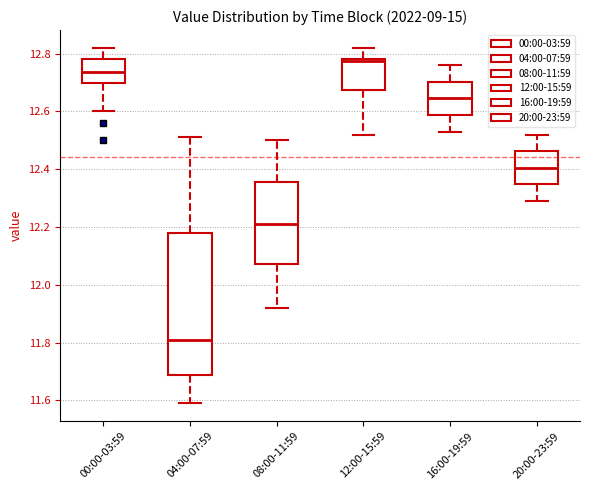

Reading left to right, transcribe this box plot: for each box, give where its median line is, the range the box spans, and where its two whiskers end, as read against the y-axis. The values are not printed on the chart, so give them approximately, as read against the axis.

00:00-03:59: median 12.74, box 12.70 to 12.78, whiskers 12.60 to 12.82
04:00-07:59: median 11.82, box 11.68 to 12.18, whiskers 11.60 to 12.52
08:00-11:59: median 12.22, box 12.08 to 12.36, whiskers 11.92 to 12.50
12:00-15:59: median 12.78 (just below the box's upper edge), box 12.68 to 12.78, whiskers 12.52 to 12.82
16:00-19:59: median 12.64, box 12.58 to 12.70, whiskers 12.54 to 12.76
20:00-23:59: median 12.40, box 12.34 to 12.46, whiskers 12.30 to 12.52